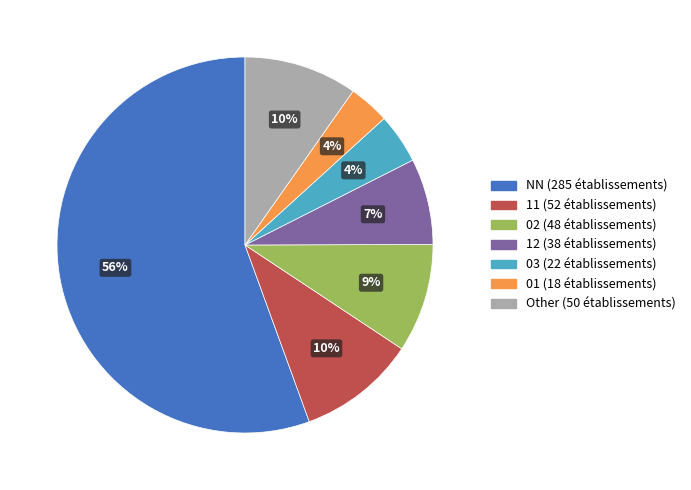

To the nearest percent, what is the difference between the largest and smallest slice percentages?

52%